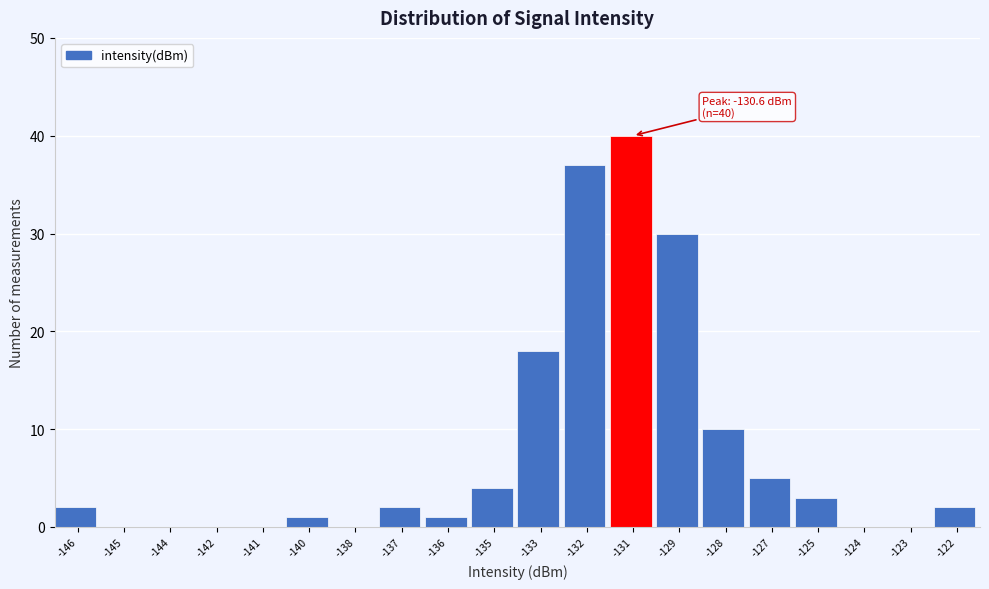

Reading left to right, transcribe all the data shown in this chart.

-146=2	-145=0	-144=0	-142=0	-141=0	-140=1	-138=0	-137=2	-136=1	-135=4	-133=18	-132=37	-131=40	-129=30	-128=10	-127=5	-125=3	-124=0	-123=0	-122=2